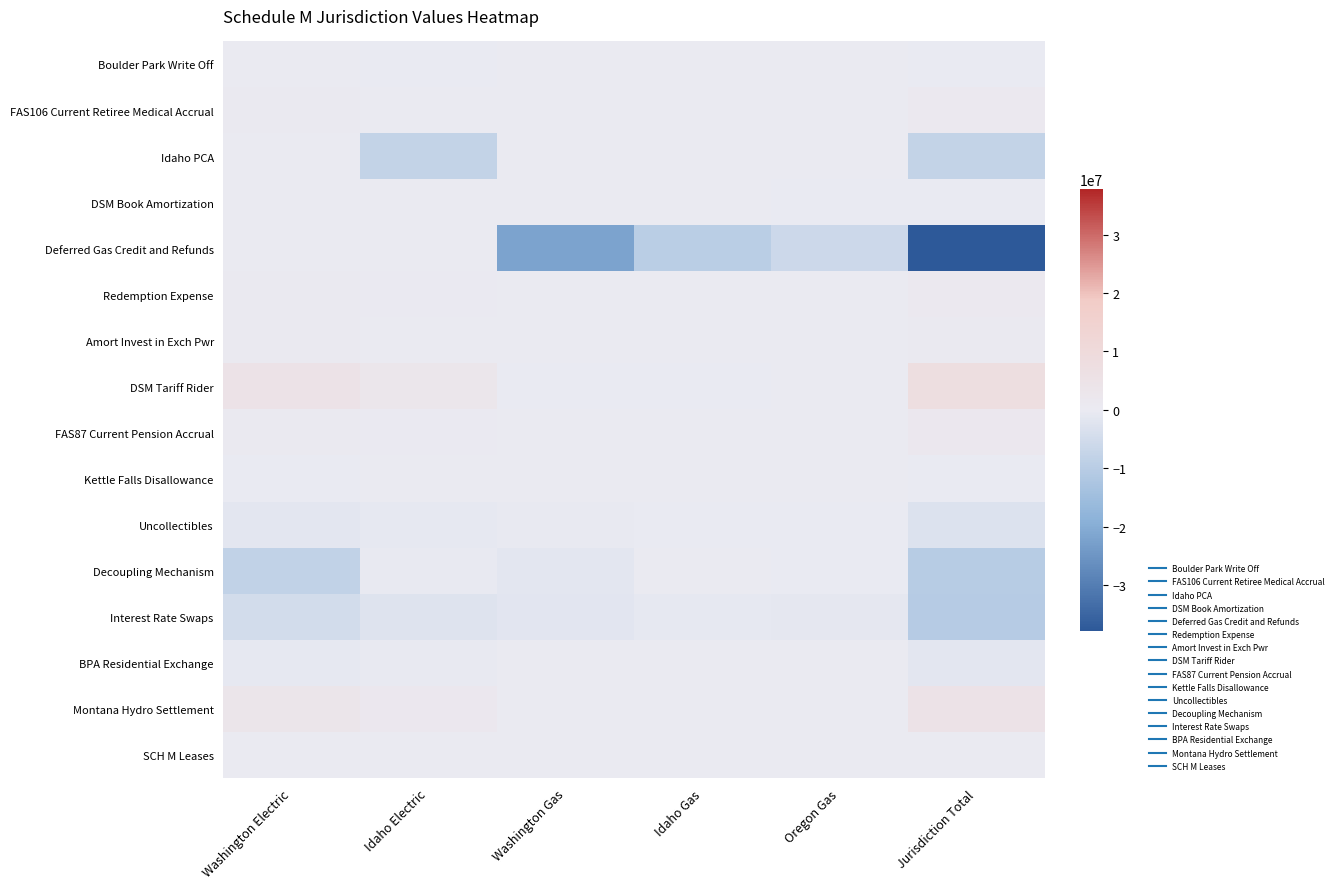

Which series has the widest spread of values?

Deferred Gas Credit and Refunds